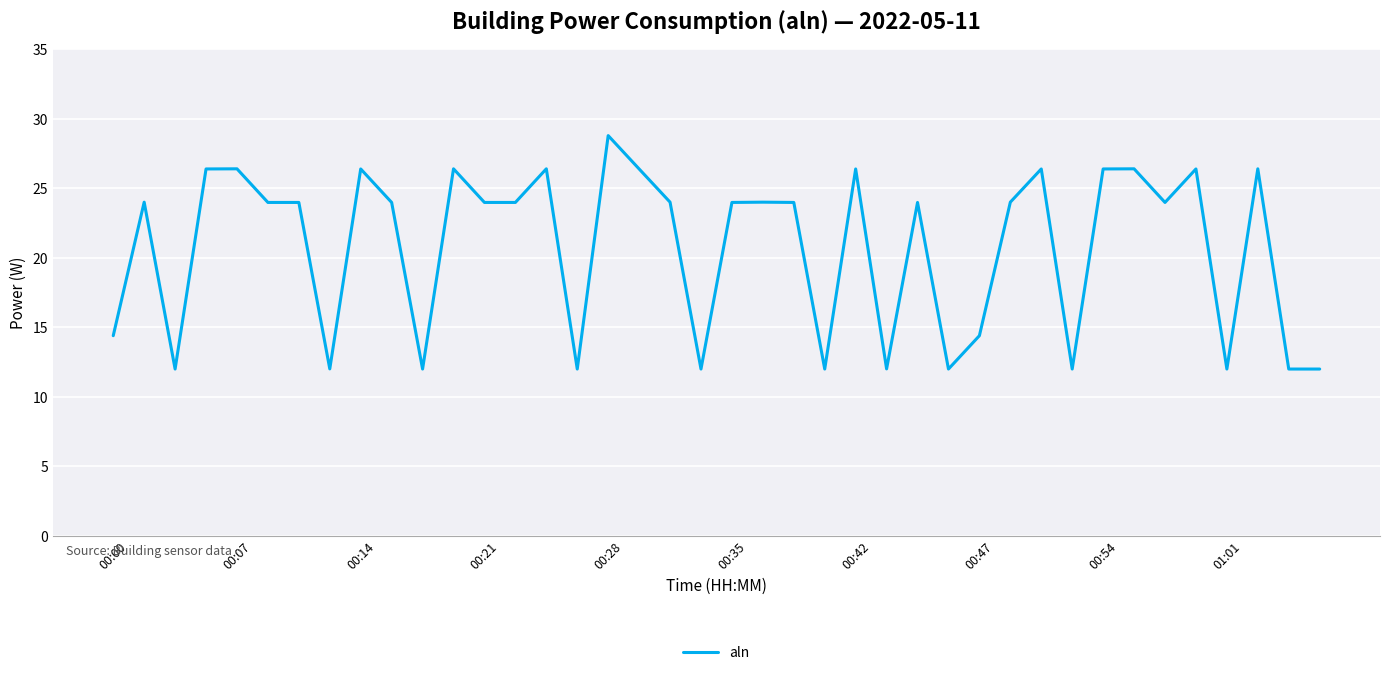

What is the smallest value displayed?

12.0